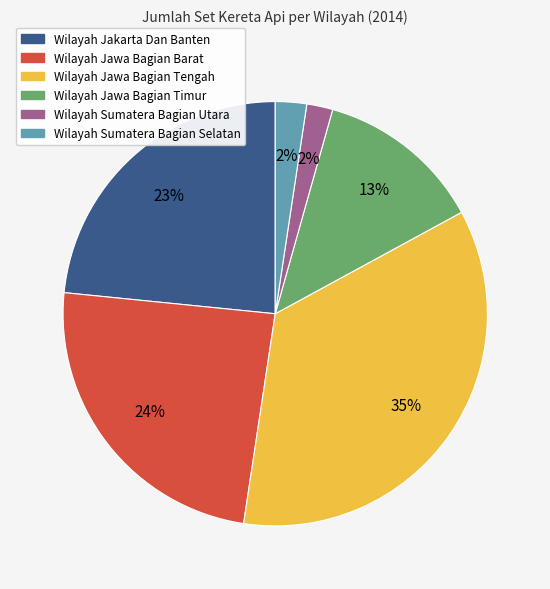

To the nearest percent, what is the difference between the largest and smallest slice percentages?

33%